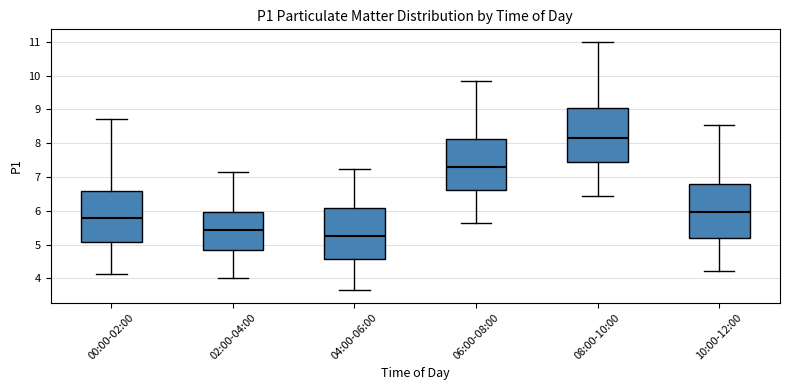

Which box's median line is the lowest?

04:00-06:00